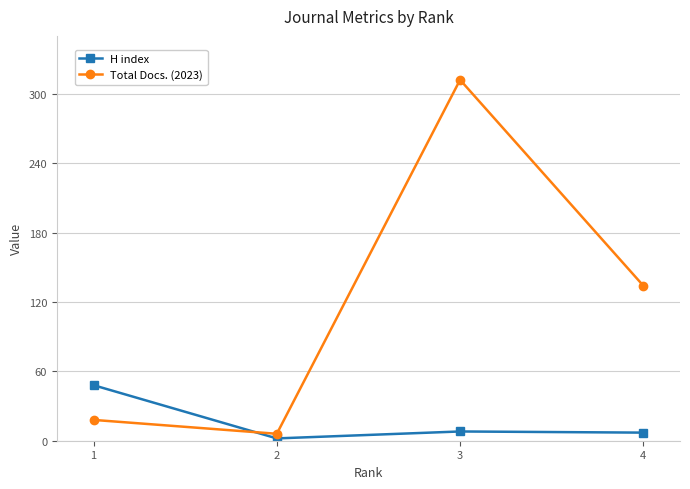

Which category has the lowest value across all series?

2